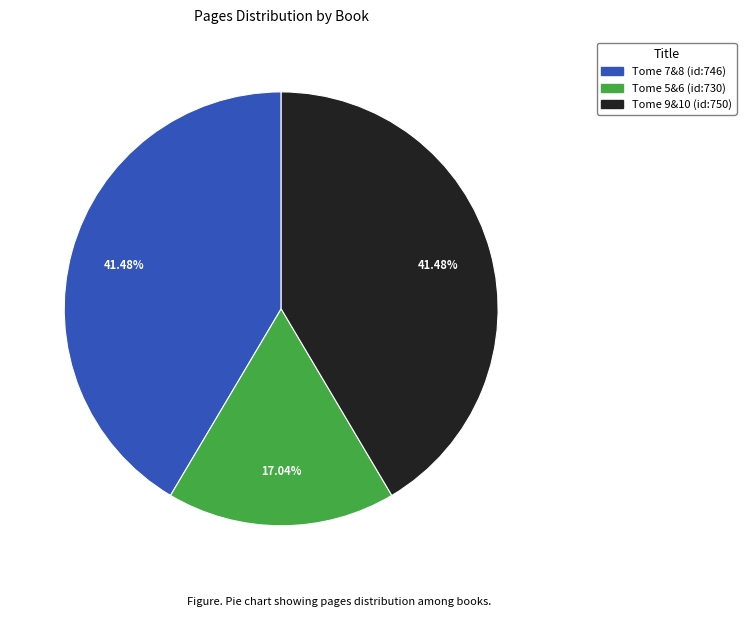

How many slices are in this pie chart?

3